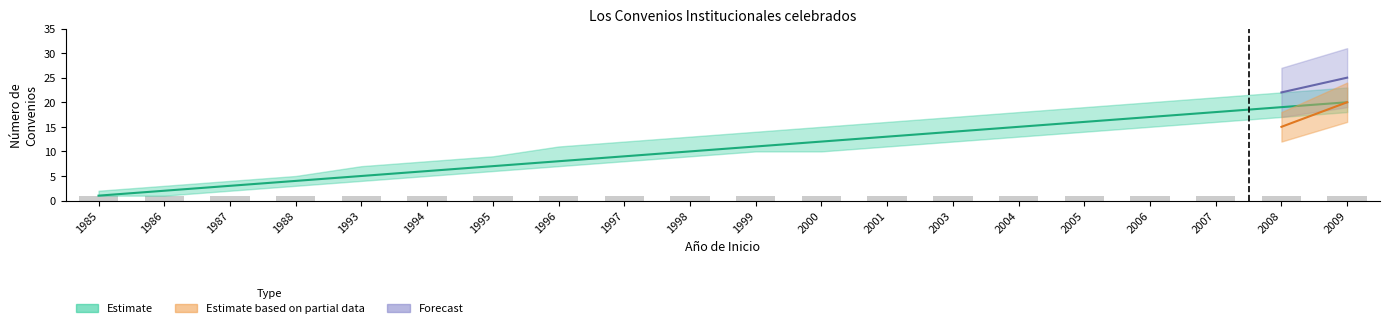

The value of Convenios lower bound at 1994 is 7. True or false?

False